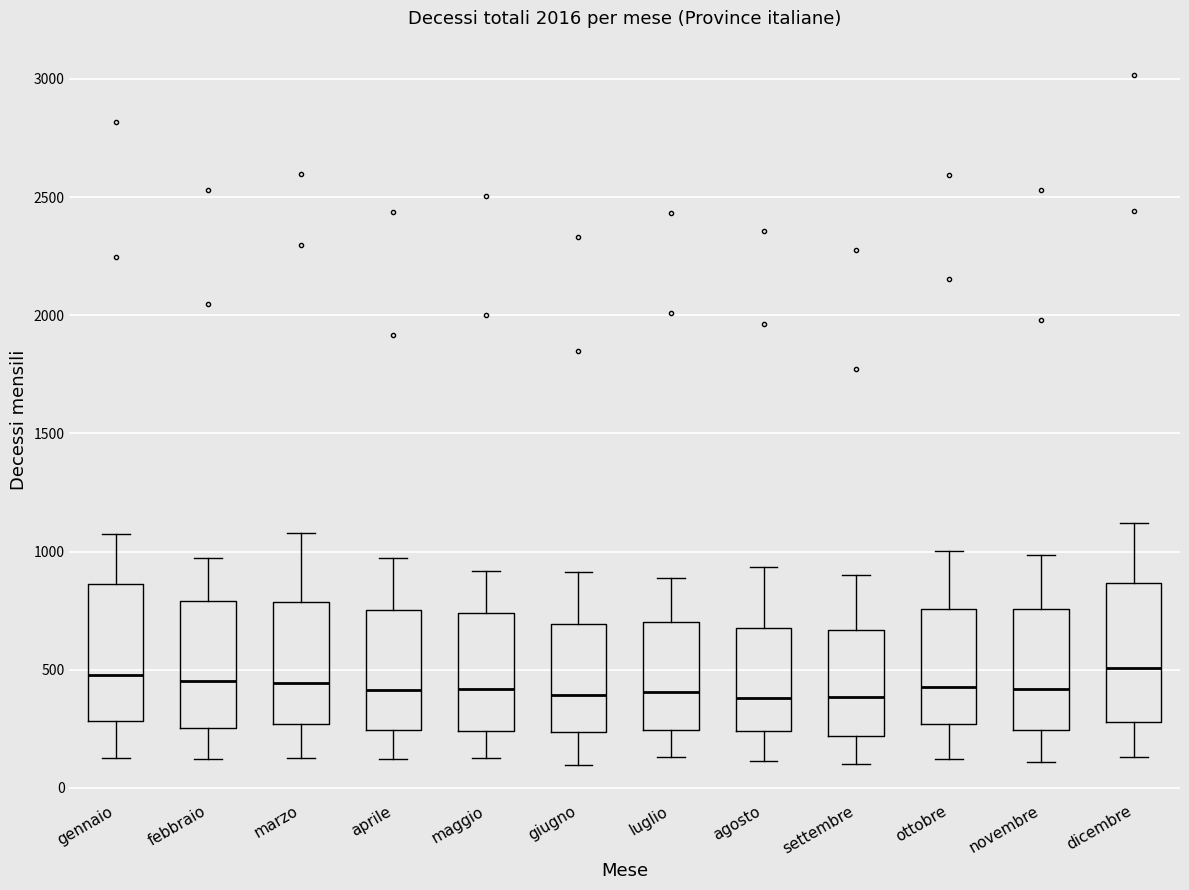

Reading left to right, read every box against the y-axis: the position of its median line, the range the box covers, and the ends of its whiskers. The values are not printed on the chart, so give them approximately, as read against the axis.

gennaio: median 500, box 300 to 850, whiskers 150 to 1050
febbraio: median 450, box 250 to 800, whiskers 100 to 950
marzo: median 450, box 250 to 800, whiskers 150 to 1100
aprile: median 400, box 250 to 750, whiskers 100 to 950
maggio: median 400, box 250 to 750, whiskers 150 to 900
giugno: median 400, box 250 to 700, whiskers 100 to 900
luglio: median 400, box 250 to 700, whiskers 150 to 900
agosto: median 400, box 250 to 700, whiskers 100 to 950
settembre: median 400, box 200 to 650, whiskers 100 to 900
ottobre: median 450, box 250 to 750, whiskers 100 to 1000
novembre: median 400, box 250 to 750, whiskers 100 to 1000
dicembre: median 500, box 300 to 850, whiskers 150 to 1100